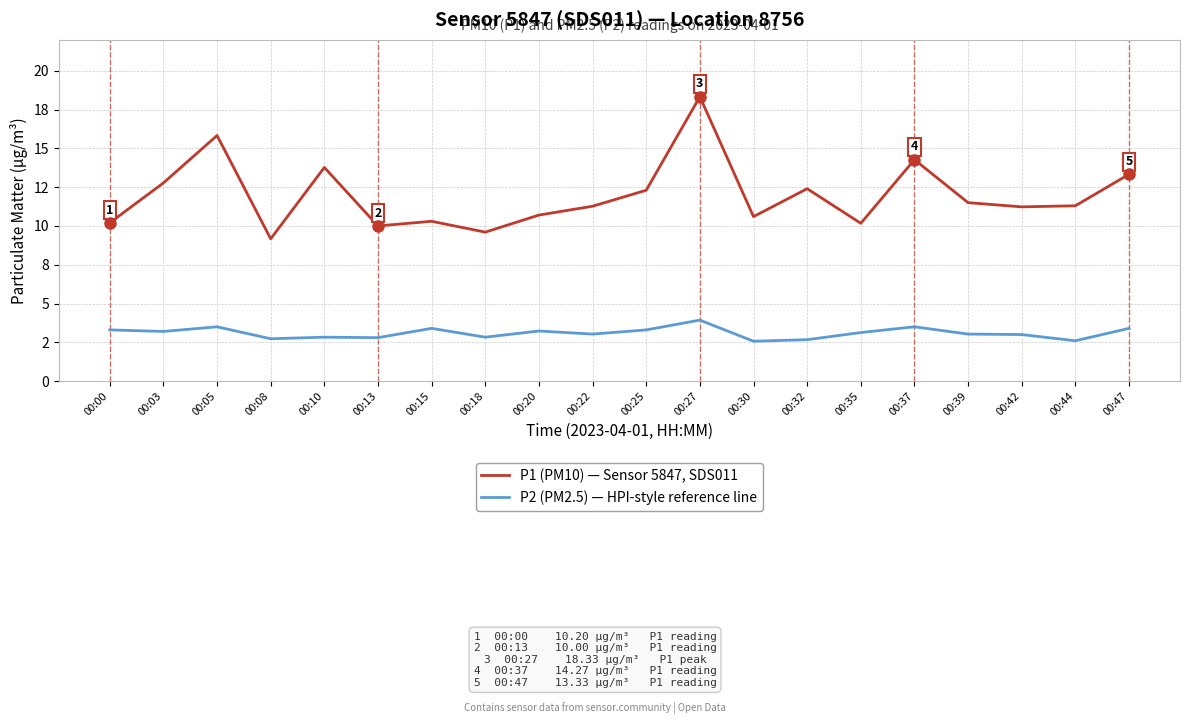

What is the difference between the P2 (PM2.5) — HPI-style reference line values at 00:10 and 00:08?

0.1